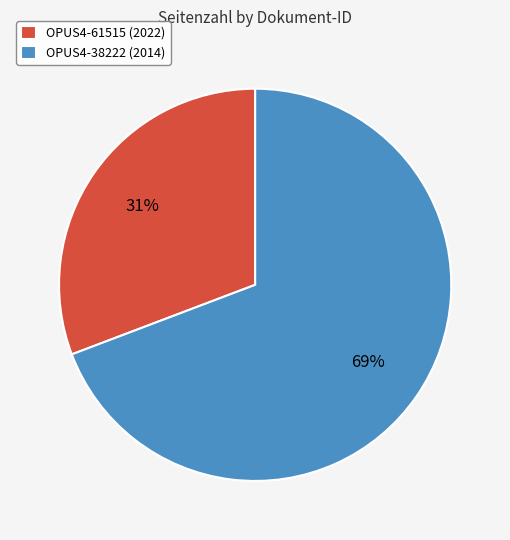

Rank the categories by value from highest to lowest.

OPUS4-38222 (2014), OPUS4-61515 (2022)